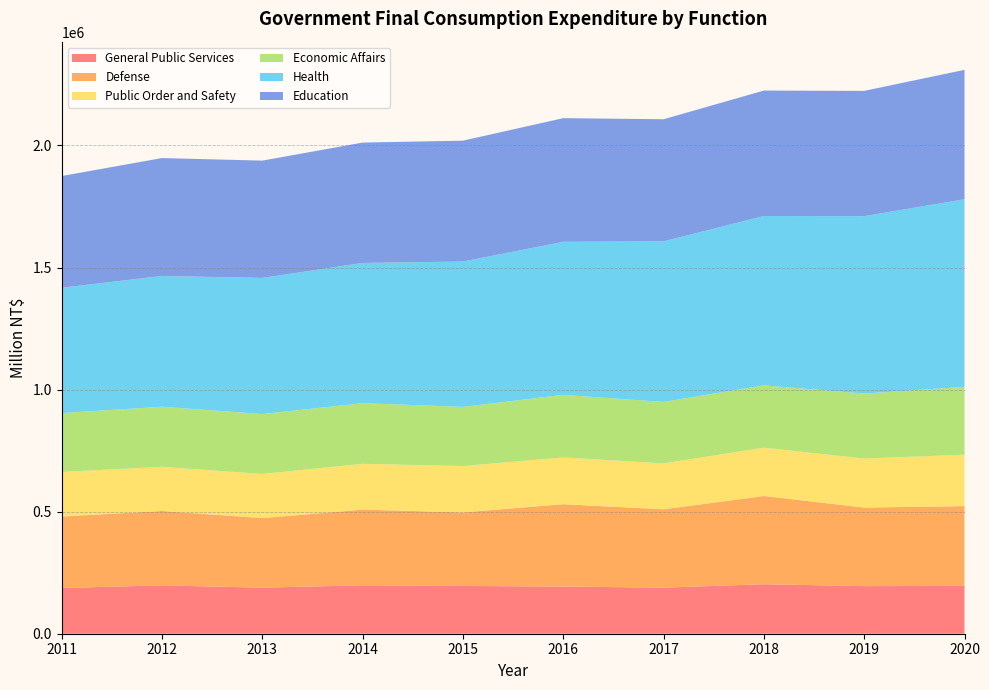

Reading left to right, transcribe all the data shown in this chart.

General Public Services: 187445	197952	188768	198292	195661	193236	188714	202759	194914	196124
Defense: 292549	304911	284756	310046	301246	337322	320961	361413	321841	326695
Public Order and Safety: 182563	180743	180851	187716	189868	191560	188026	197935	200763	210484
Economic Affairs: 241319	246103	245616	248196	242434	256298	251719	255195	266284	277829
Health: 513255	535666	557360	574463	595381	626949	657825	693641	726542	768570
Education: 457576	482971	480499	493074	494973	506417	500094	513855	513204	529921